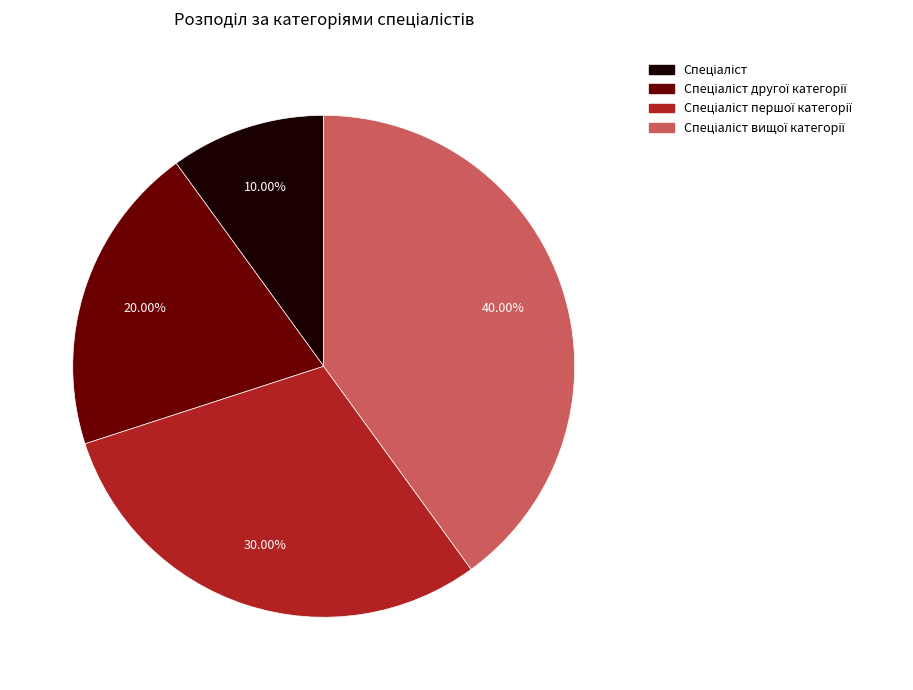

Is there any slice that represents more than half of the pie?

No